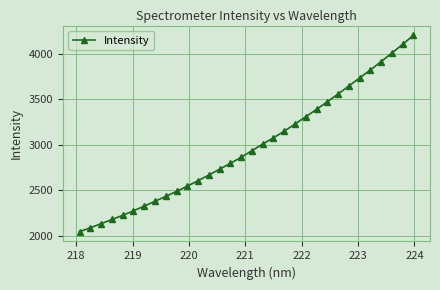

True or false: the data has more than 0 interior local peaks.

False